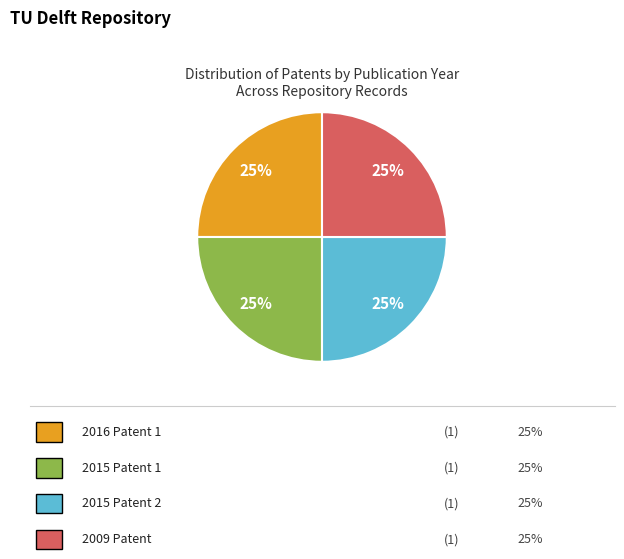

How many slices are in this pie chart?

4